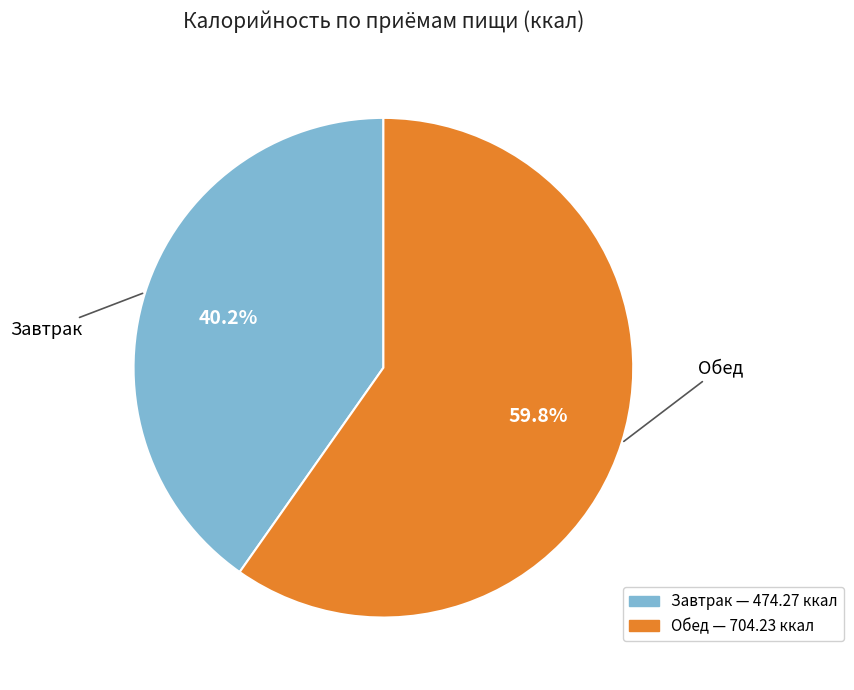

Rank the categories by value from highest to lowest.

Обед, Завтрак